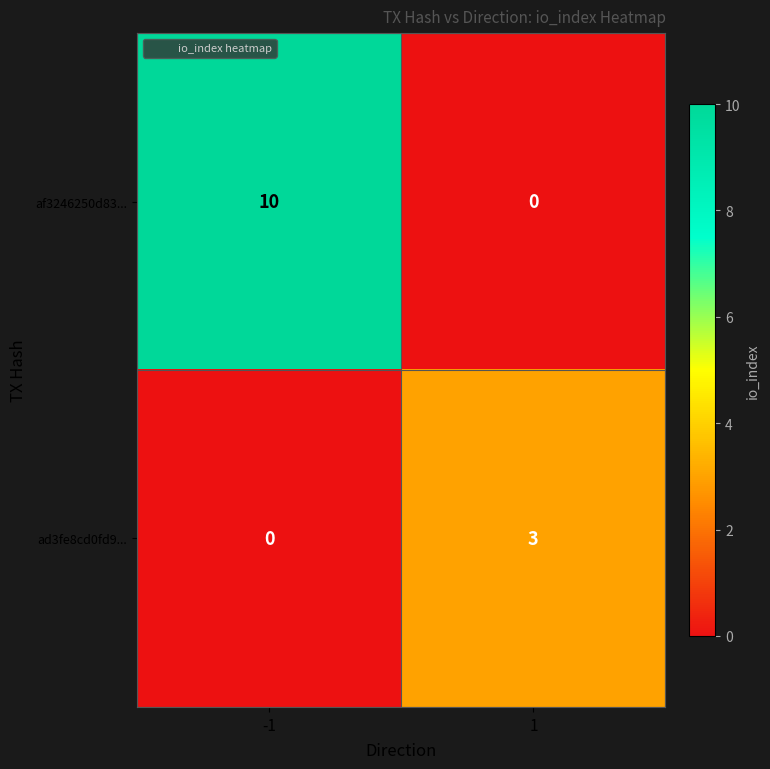

Which series changed the most between -1 and 1?

af3246250d83...